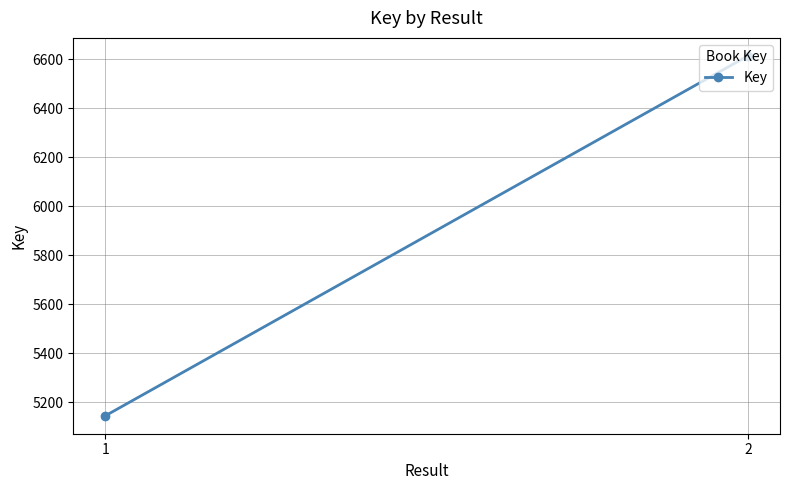

Read the value at 2, to the nearest 10.

6610